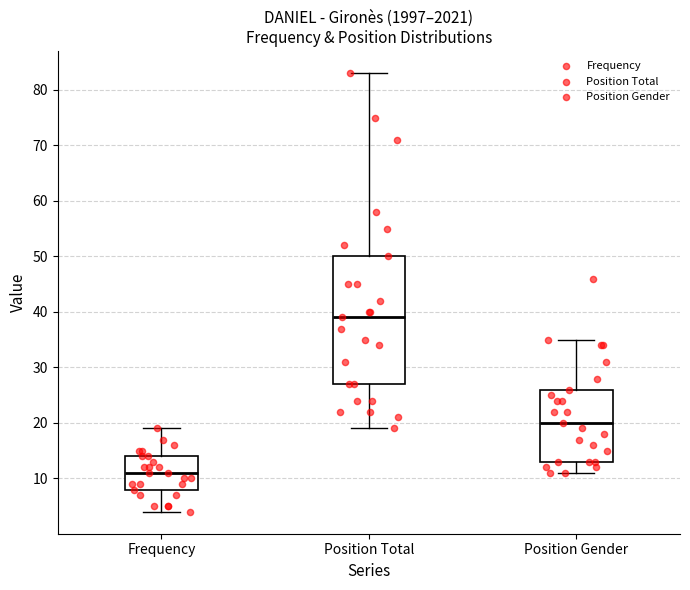

Reading left to right, transcribe this box plot: for each box, give where its median line is, the range the box spans, and where its two whiskers end, as read against the y-axis. The values are not printed on the chart, so give them approximately, as read against the axis.

Frequency: median 11, box 8 to 14, whiskers 4 to 19
Position Total: median 39, box 27 to 50, whiskers 19 to 83
Position Gender: median 20, box 13 to 26, whiskers 11 to 35